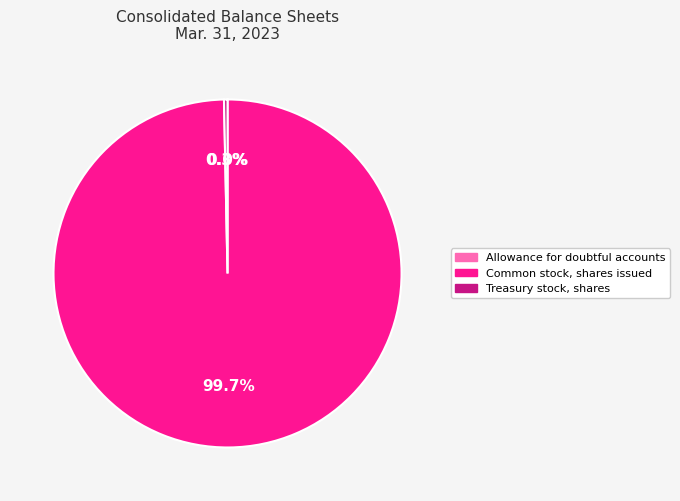

To the nearest percent, what is the combined percentage of Common stock, shares issued and Treasury stock, shares?

100%